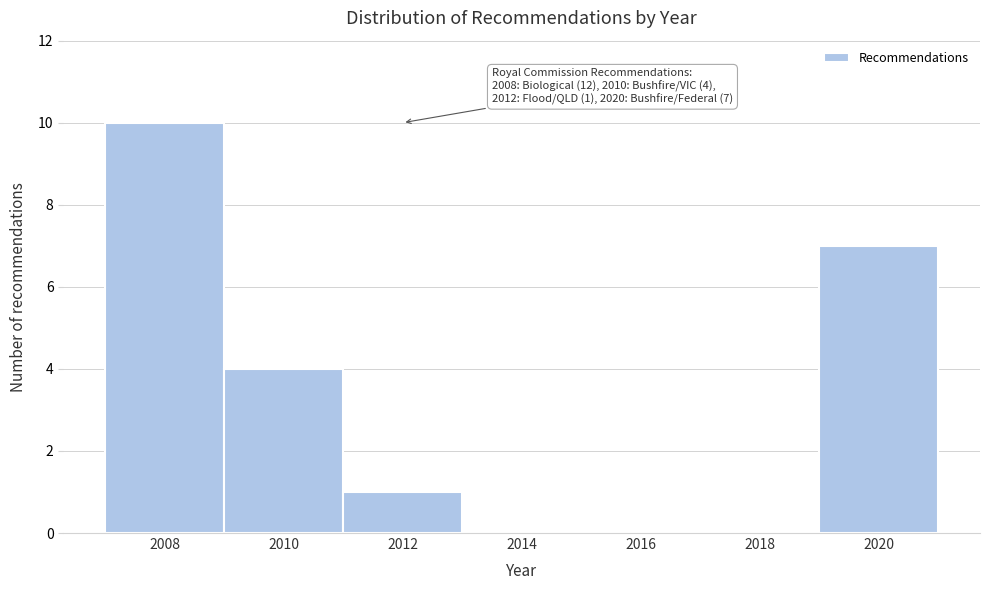

Over which range of the x-axis is the bar tallest?

2007 to 2009